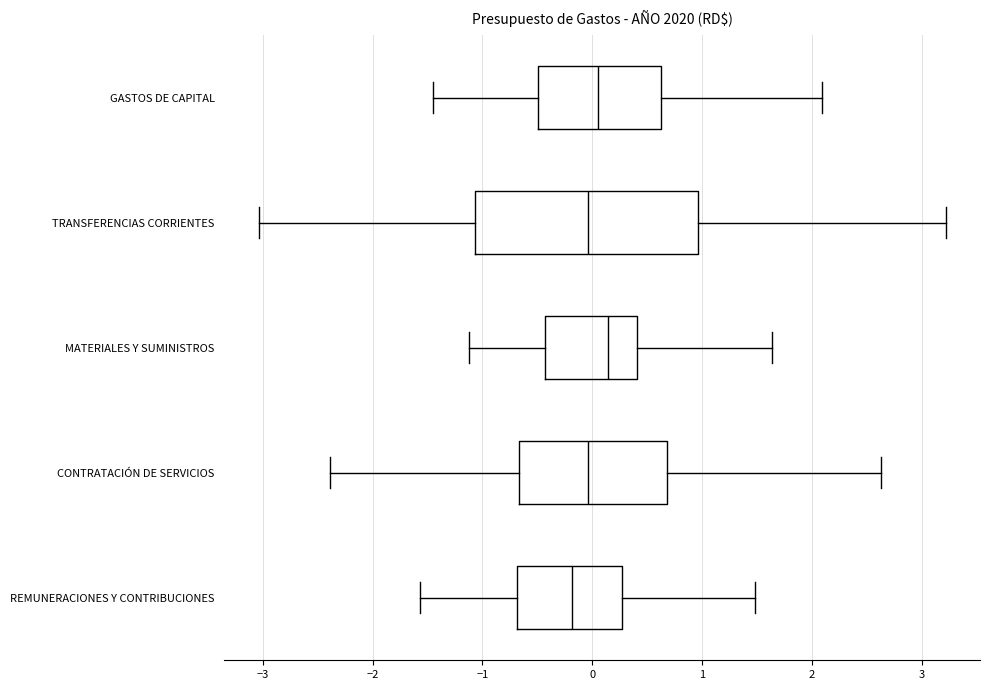

Which box's median line is the furthest to the left?

REMUNERACIONES Y CONTRIBUCIONES